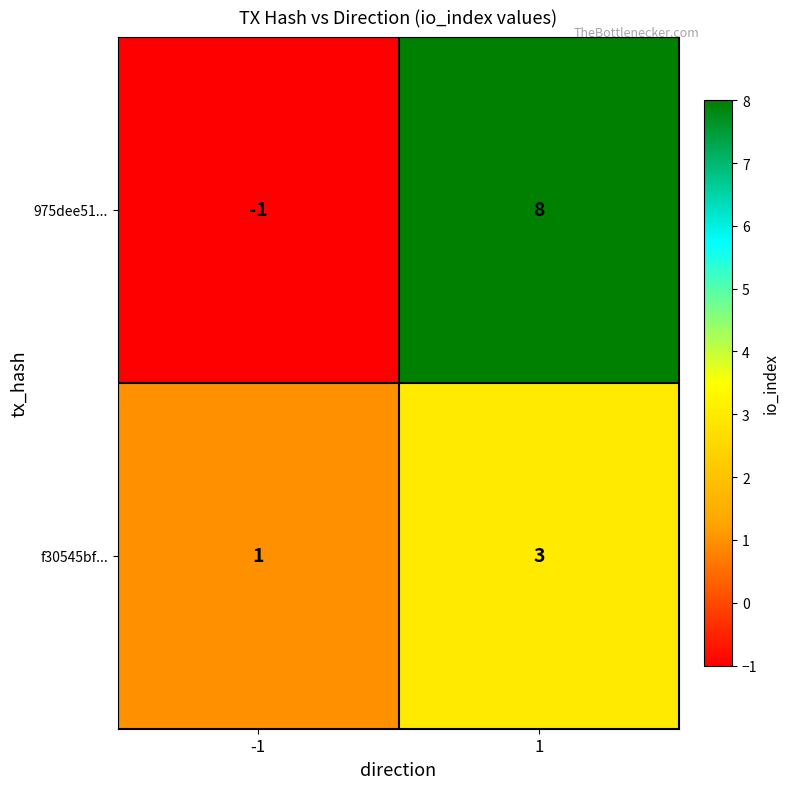

What value does the f30545bf... series have at 1?

3